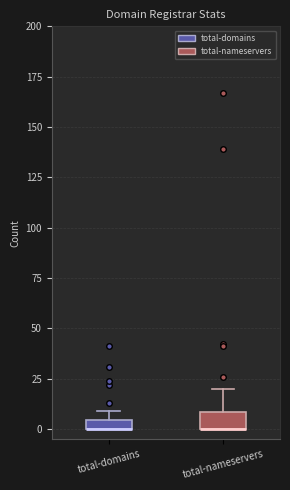

Where is the upper edge of the box for total-nameservers on the y-axis? The values are not printed on the chart, so give them approximately, as read against the axis.

10